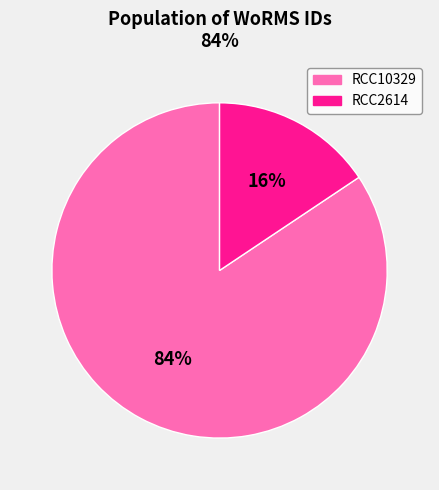

Rank the categories by value from lowest to highest.

RCC2614, RCC10329